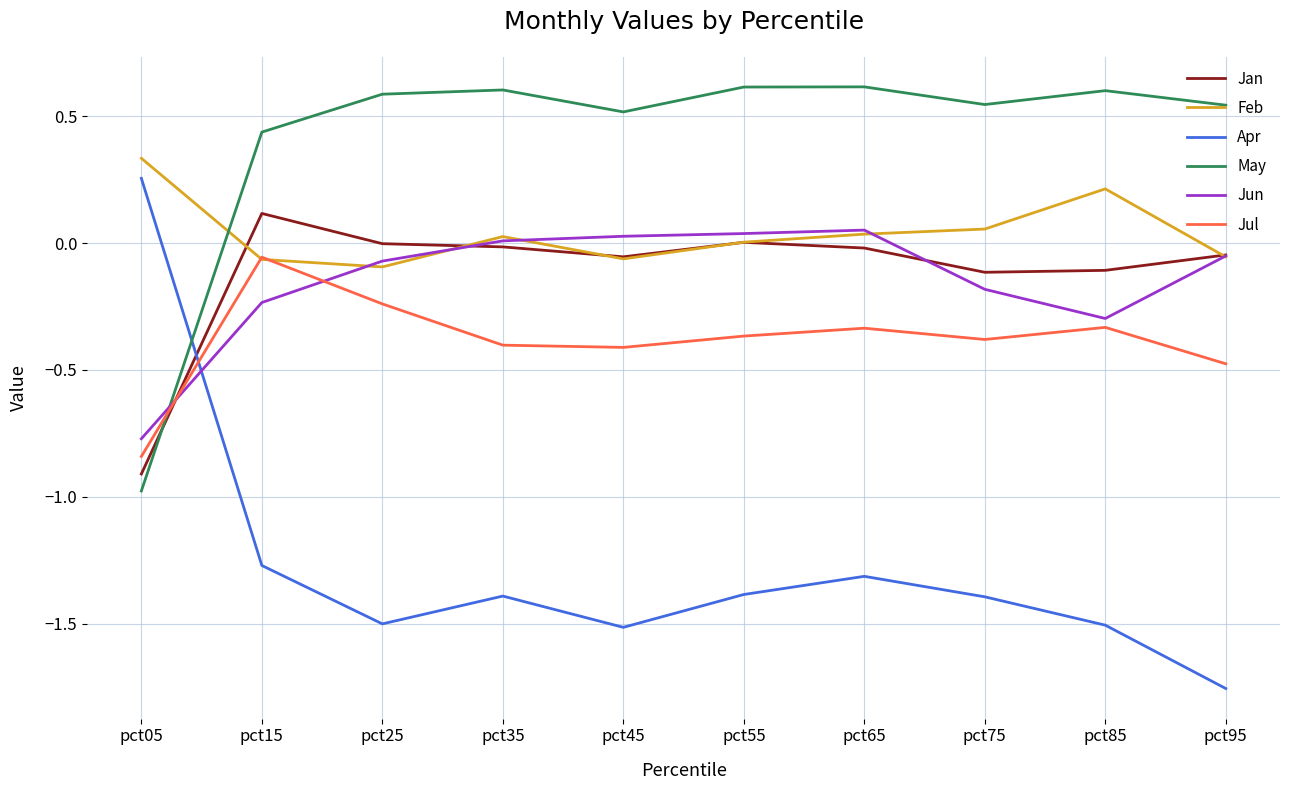

Is it true that May equals 0.4 at pct65?

False